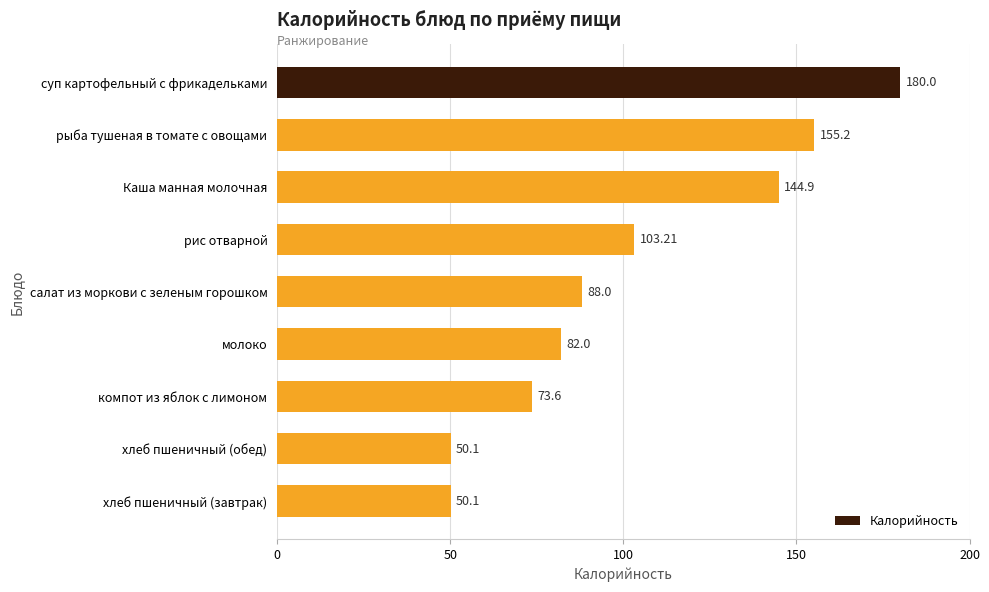

What is the difference between the maximum and second lowest values?

129.9